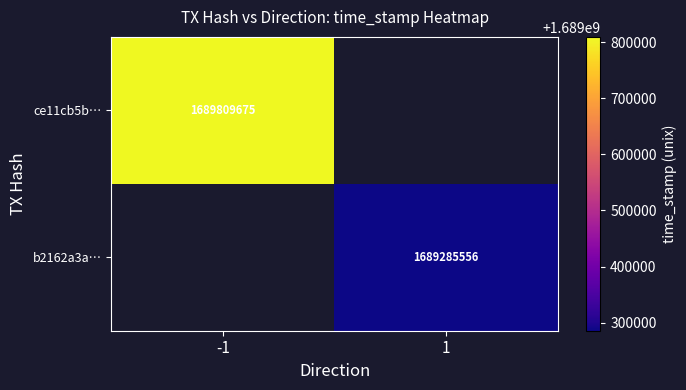

The b2162a3a… series shows 1689285556 at 1. True or false?

True